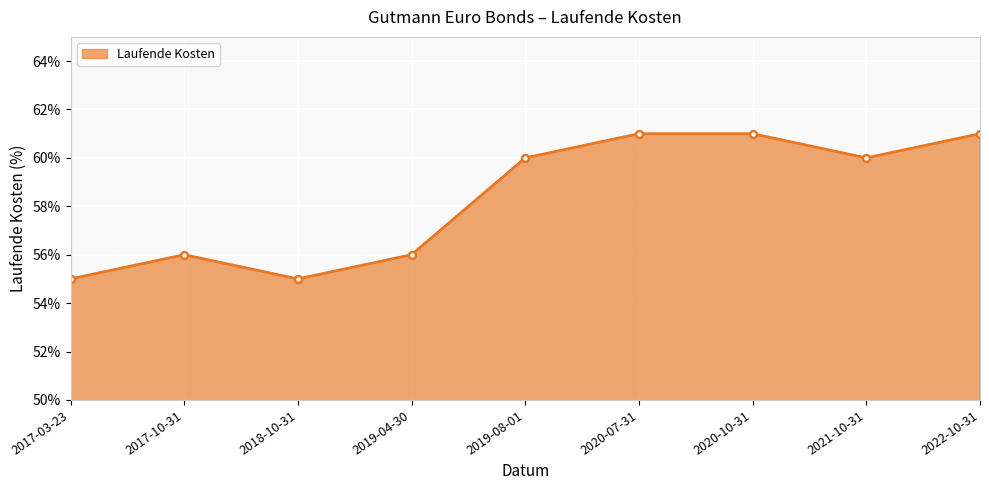

Does the chart have visible grid lines?

Yes